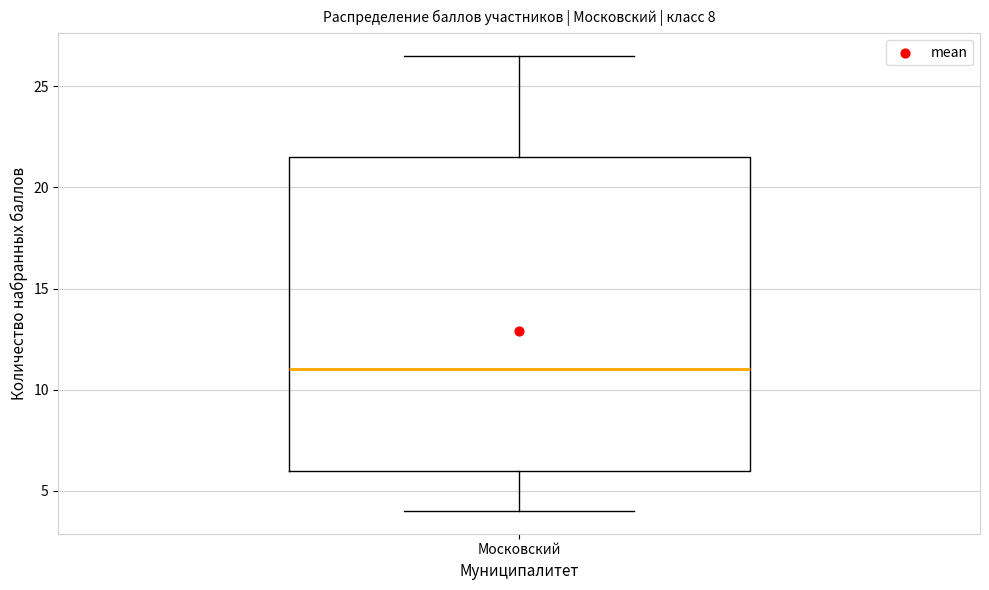

Where is the upper edge of the box for Московский on the y-axis? The values are not printed on the chart, so give them approximately, as read against the axis.

21.5